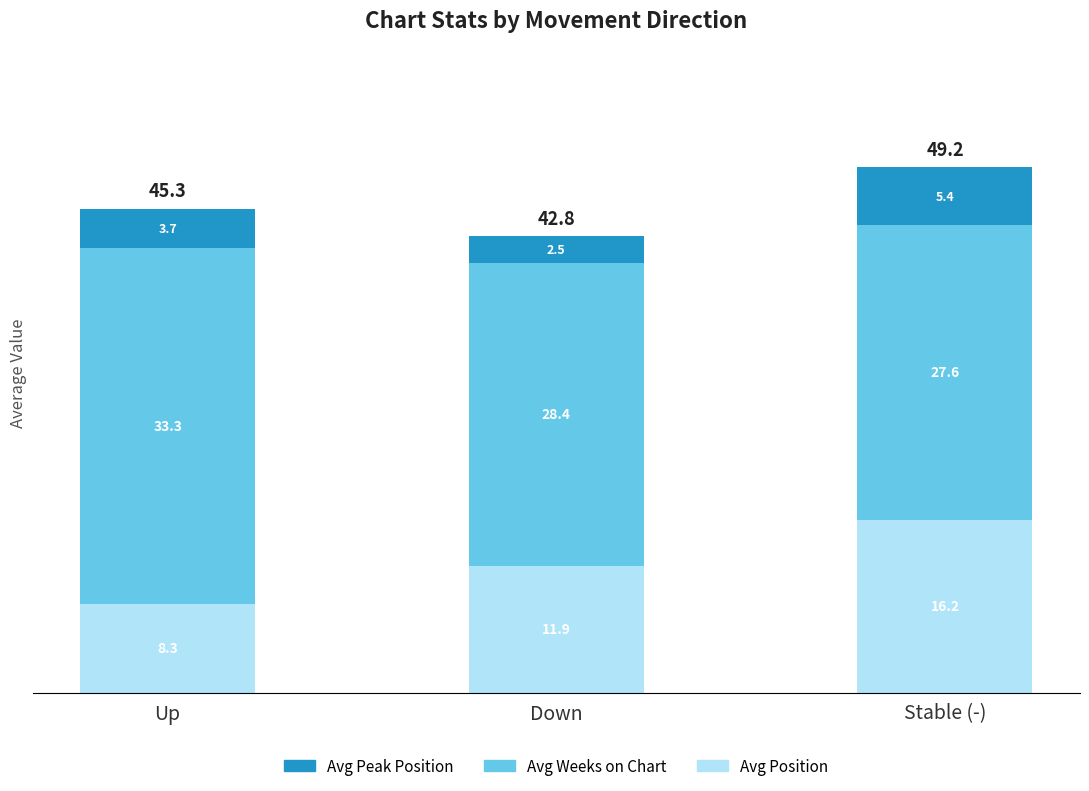

What are all the series names shown in the legend?

Avg Peak Position, Avg Weeks on Chart, Avg Position